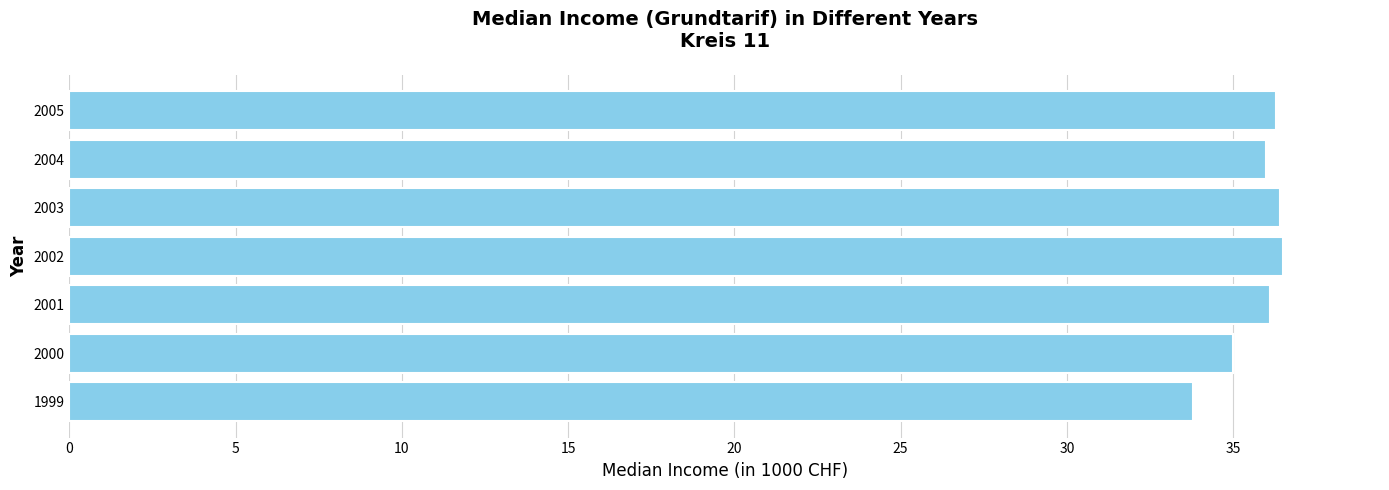

The value at 2003 is 62.2. True or false?

False